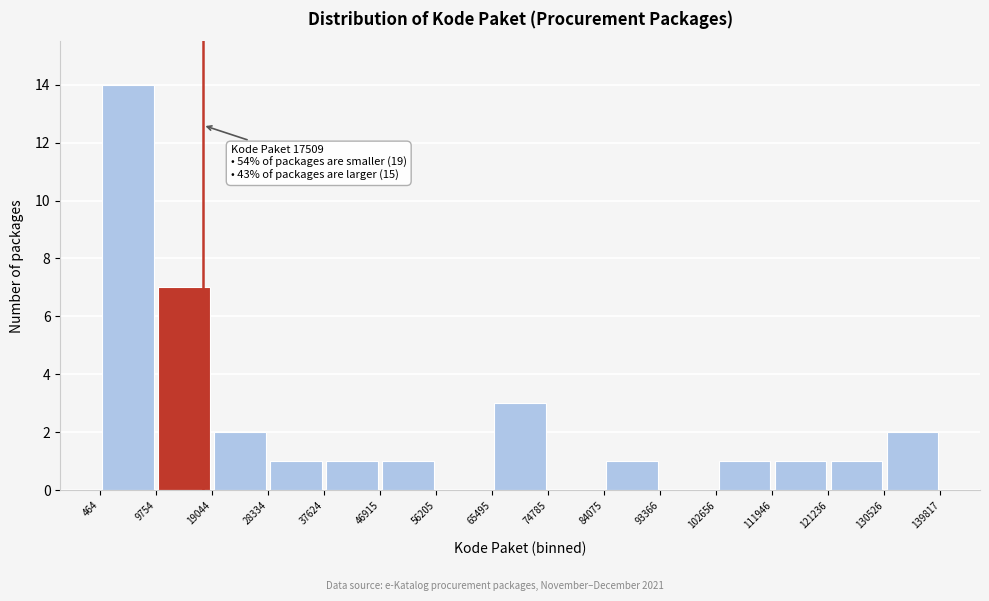

Which range on the x-axis has the tallest bar?

464 to 9754